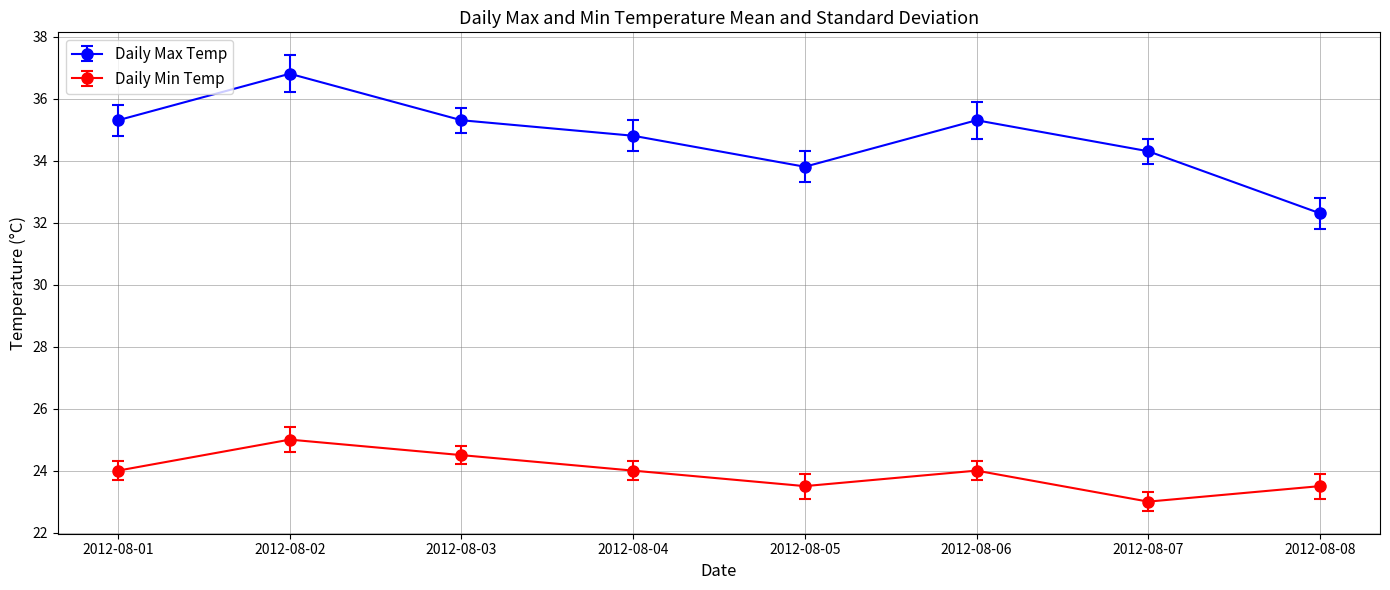

What is the approximate value of Daily Max Temp at 2012-08-07?

34.3